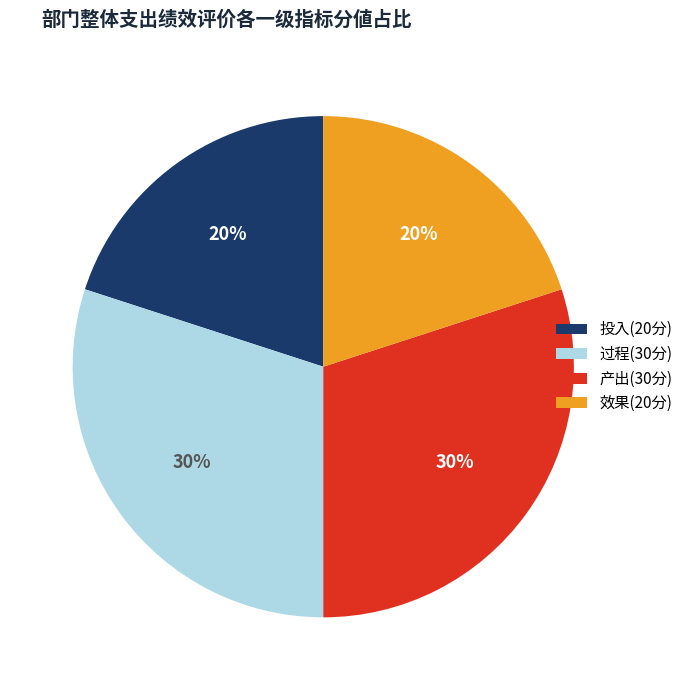

Is 效果(20分) the majority of the pie?

No